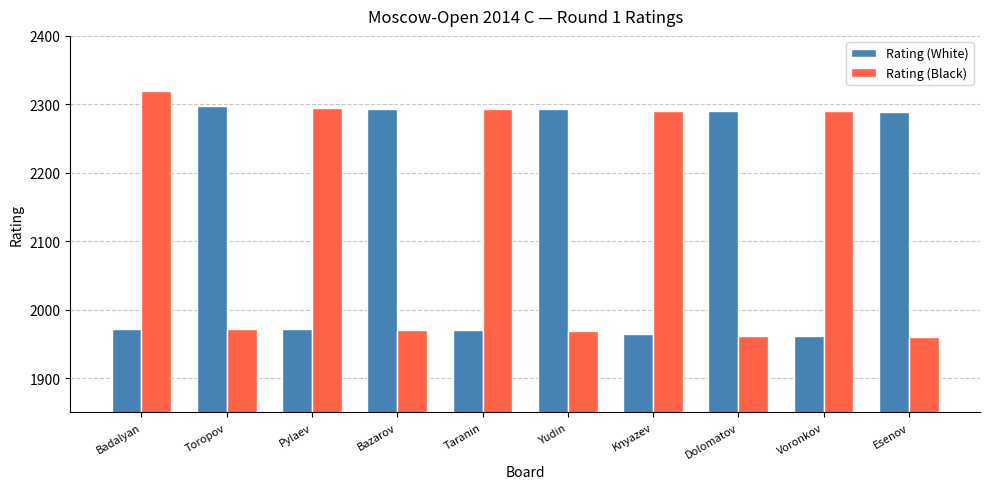

What is the spread (max minus min) of values at Toropov?

326